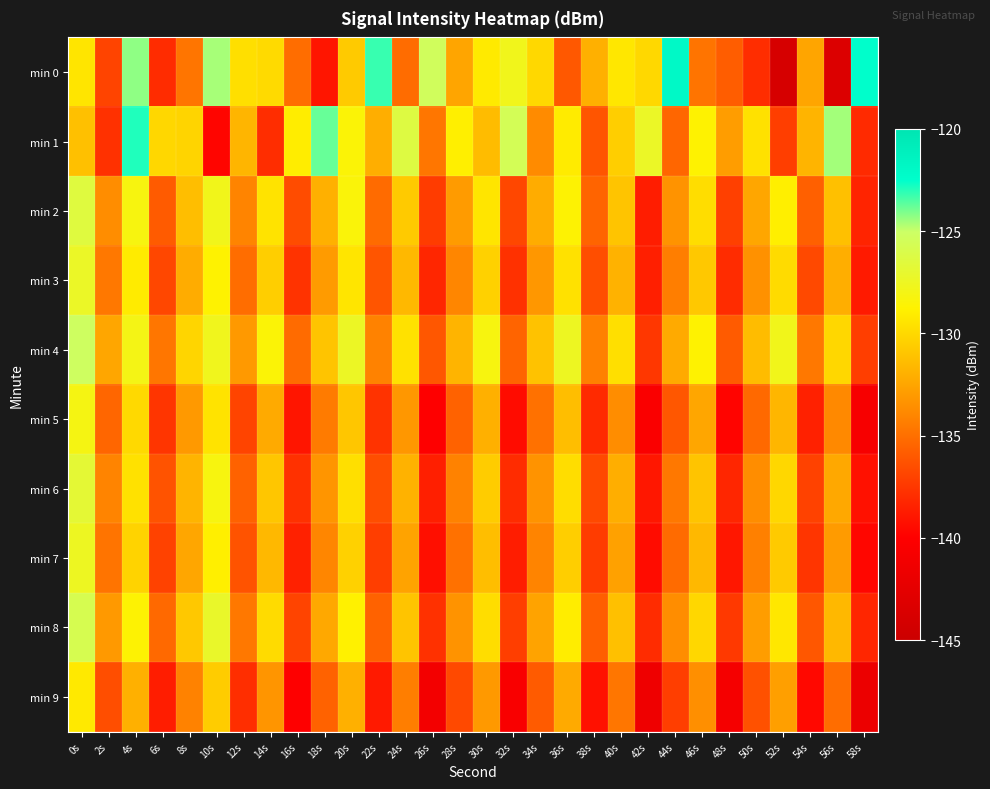

Reading right to left, what are all the values shown in this chart?

min 0: 58s=-122.5	56s=-143.4	54s=-132.5	52s=-143.9	50s=-137.9	48s=-135.8	46s=-134.8	44s=-122.0	42s=-130.0	40s=-129.3	38s=-132.0	36s=-136.0	34s=-130.1	32s=-127.7	30s=-129.1	28s=-132.5	26s=-125.4	24s=-135.2	22s=-123.2	20s=-130.7	18s=-139.0	16s=-135.1	14s=-129.9	12s=-129.7	10s=-124.6	8s=-134.8	6s=-138.0	4s=-124.3	2s=-136.9	0s=-129.4
min 1: 58s=-138.1	56s=-124.5	54s=-131.8	52s=-137.2	50s=-129.6	48s=-132.9	46s=-128.7	44s=-135.4	42s=-127.3	40s=-130.5	38s=-136.2	36s=-129.1	34s=-133.8	32s=-125.6	30s=-131.4	28s=-128.9	26s=-134.7	24s=-126.3	22s=-132.1	20s=-128.5	18s=-123.8	16s=-129.0	14s=-137.9	12s=-131.8	10s=-139.8	8s=-130.2	6s=-130.1	4s=-122.9	2s=-137.8	0s=-131.2
min 2: 58s=-138.4	56s=-131.2	54s=-135.7	52s=-128.9	50s=-132.5	48s=-137.1	46s=-129.8	44s=-133.4	42s=-138.7	40s=-131.0	38s=-135.5	36s=-128.6	34s=-132.2	32s=-136.8	30s=-129.4	28s=-133.0	26s=-137.3	24s=-130.7	22s=-135.2	20s=-128.4	18s=-132.0	16s=-136.6	14s=-129.5	12s=-134.1	10s=-127.8	8s=-131.3	6s=-135.9	4s=-128.2	2s=-133.7	0s=-126.4
min 3: 58s=-138.8	56s=-132.1	54s=-136.7	52s=-129.9	50s=-133.5	48s=-138.0	46s=-130.8	44s=-134.4	42s=-138.6	40s=-131.9	38s=-136.5	36s=-129.6	34s=-133.2	32s=-137.8	30s=-130.4	28s=-134.0	26s=-138.3	24s=-131.6	22s=-136.2	20s=-129.4	18s=-133.0	16s=-137.7	14s=-130.5	12s=-135.1	10s=-128.7	8s=-132.2	6s=-136.8	4s=-129.1	2s=-134.6	0s=-127.3
min 4: 58s=-137.2	56s=-130.1	54s=-134.6	52s=-127.8	50s=-131.4	48s=-135.9	46s=-128.7	44s=-132.3	42s=-137.5	40s=-129.7	38s=-134.3	36s=-127.5	34s=-131.1	32s=-135.5	30s=-128.2	28s=-131.8	26s=-136.1	24s=-129.6	22s=-134.2	20s=-127.4	18s=-131.0	16s=-135.2	14s=-128.5	12s=-133.1	10s=-127.7	8s=-130.2	6s=-134.7	4s=-128.0	2s=-132.5	0s=-125.2
min 5: 58s=-140.7	56s=-133.9	54s=-138.5	52s=-131.7	50s=-135.3	48s=-139.8	46s=-132.5	44s=-136.1	42s=-140.4	40s=-133.7	38s=-138.1	36s=-131.3	34s=-134.9	32s=-139.4	30s=-132.0	28s=-135.6	26s=-140.0	24s=-133.2	22s=-137.7	20s=-130.9	18s=-134.5	16s=-139.0	14s=-132.3	12s=-136.9	10s=-129.5	8s=-133.1	6s=-137.6	4s=-130.0	2s=-135.4	0s=-128.1
min 6: 58s=-139.2	56s=-132.4	54s=-137.0	52s=-130.1	50s=-133.7	48s=-138.3	46s=-131.0	44s=-134.6	42s=-138.9	40s=-132.1	38s=-136.7	36s=-129.8	34s=-133.4	32s=-138.0	30s=-130.6	28s=-134.2	26s=-138.6	24s=-131.9	22s=-136.5	20s=-129.7	18s=-133.3	16s=-137.8	14s=-130.9	12s=-135.6	10s=-128.2	8s=-131.8	6s=-136.3	4s=-129.6	2s=-134.1	0s=-126.8
min 7: 58s=-139.7	56s=-133.0	54s=-137.6	52s=-130.7	50s=-134.3	48s=-138.9	46s=-131.6	44s=-135.2	42s=-139.4	40s=-132.7	38s=-137.3	36s=-130.5	34s=-134.1	32s=-138.7	30s=-131.3	28s=-134.9	26s=-139.3	24s=-132.6	22s=-137.2	20s=-130.4	18s=-134.0	16s=-138.5	14s=-131.6	12s=-136.3	10s=-128.9	8s=-132.5	6s=-137.0	4s=-130.3	2s=-134.8	0s=-127.5
min 8: 58s=-138.3	56s=-131.6	54s=-136.1	52s=-129.3	50s=-132.9	48s=-137.4	46s=-130.1	44s=-133.7	42s=-138.0	40s=-131.2	38s=-135.8	36s=-129.0	34s=-132.6	32s=-137.2	30s=-129.8	28s=-133.4	26s=-137.8	24s=-131.0	22s=-135.6	20s=-128.8	18s=-132.4	16s=-136.9	14s=-129.9	12s=-134.6	10s=-127.2	8s=-130.8	6s=-135.3	4s=-128.6	2s=-133.1	0s=-125.8
min 9: 58s=-141.8	56s=-135.1	54s=-139.6	52s=-132.8	50s=-136.4	48s=-140.9	46s=-133.6	44s=-137.2	42s=-141.5	40s=-134.7	38s=-139.2	36s=-132.3	34s=-135.9	32s=-140.5	30s=-133.1	28s=-136.7	26s=-141.1	24s=-134.4	22s=-138.8	20s=-132.0	18s=-135.6	16s=-140.0	14s=-133.3	12s=-137.9	10s=-130.6	8s=-134.2	6s=-138.7	4s=-132.0	2s=-136.5	0s=-129.2